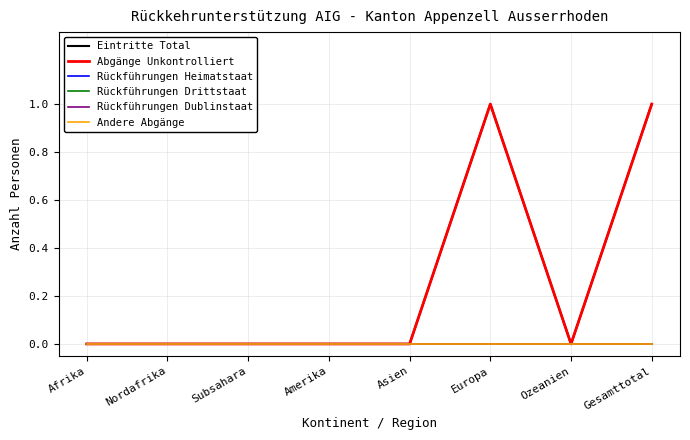

Reading left to right, what are all the values shown in this chart?

Eintritte Total: 0	0	0	0	0	1	0	1
Abgänge Unkontrolliert: 0	0	0	0	0	1	0	1
Rückführungen Heimatstaat: 0	0	0	0	0	0	0	0
Rückführungen Drittstaat: 0	0	0	0	0	0	0	0
Rückführungen Dublinstaat: 0	0	0	0	0	0	0	0
Andere Abgänge: 0	0	0	0	0	0	0	0